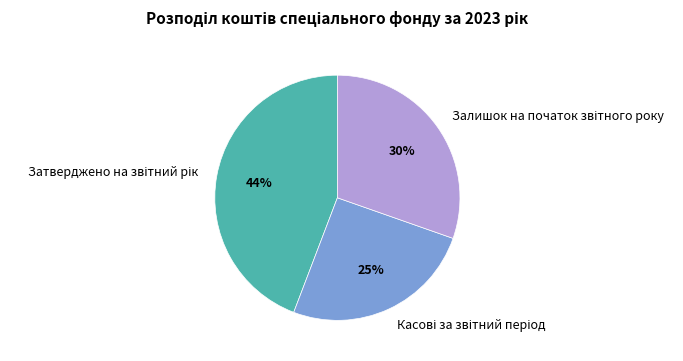

To the nearest percent, what is the difference between the largest and smallest slice percentages?

19%